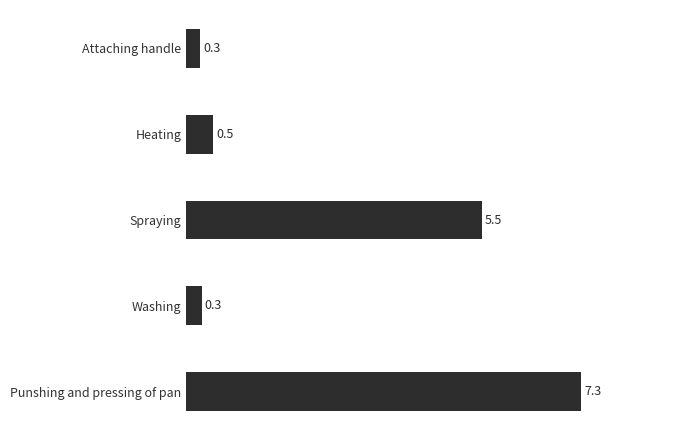

Reading top to bottom, list all the values displayed in this chart.

Attaching handle=0.3	Heating=0.5	Spraying=5.5	Washing=0.3	Punshing and pressing of pan=7.3